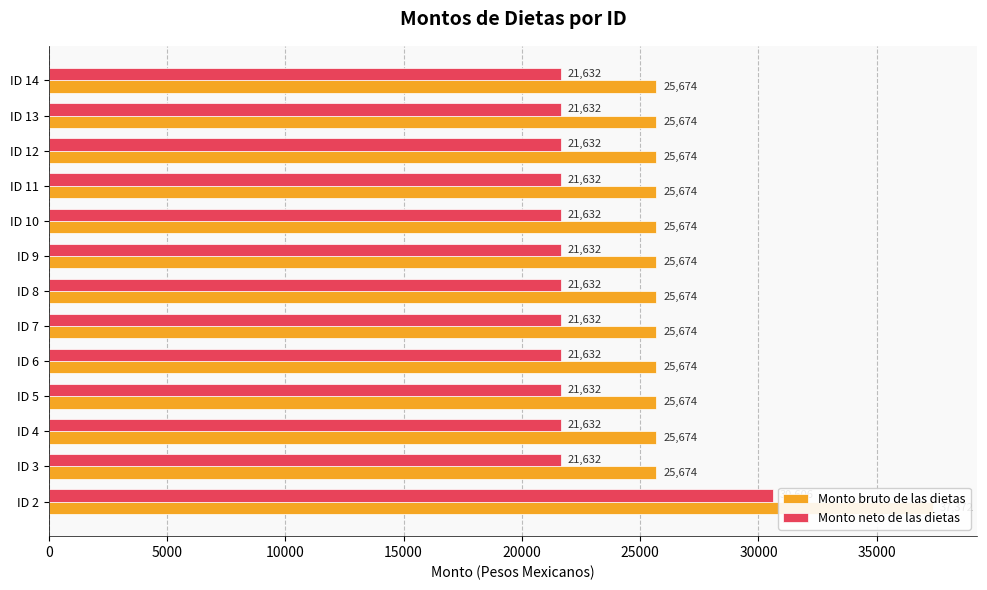

Which has a higher value, ID 7 or ID 3?

ID 7